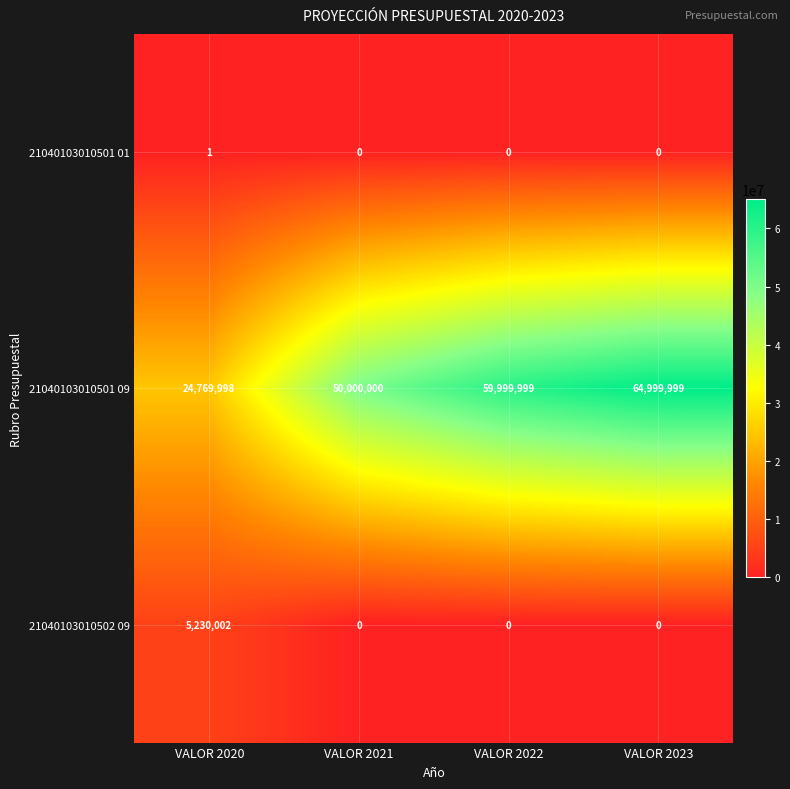

List the series in order of their peak value, lowest first.

21040103010501 01, 21040103010502 09, 21040103010501 09